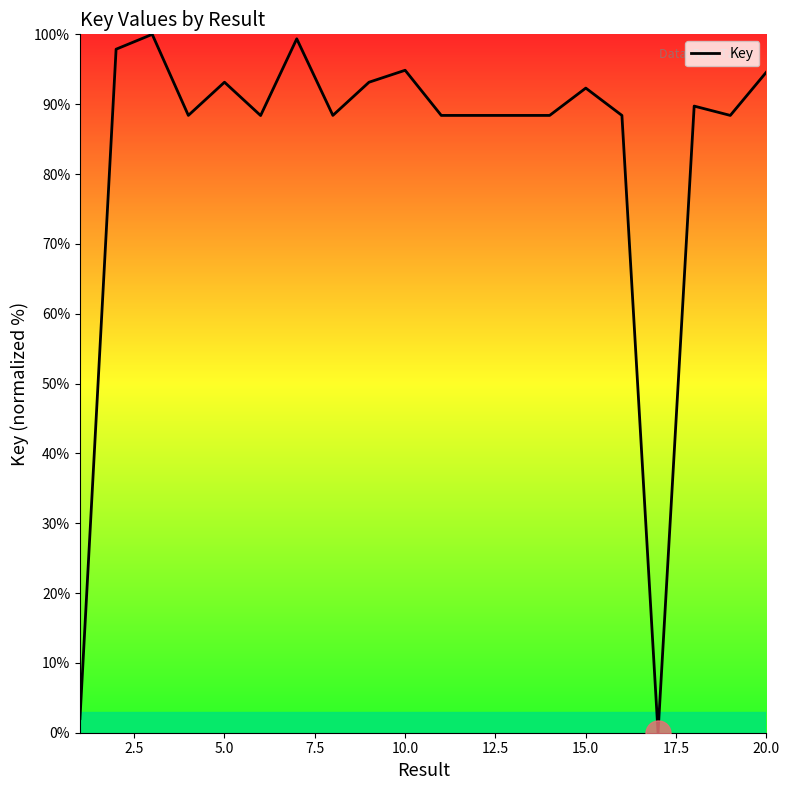

What is the difference between the maximum and minimum values?

100.0